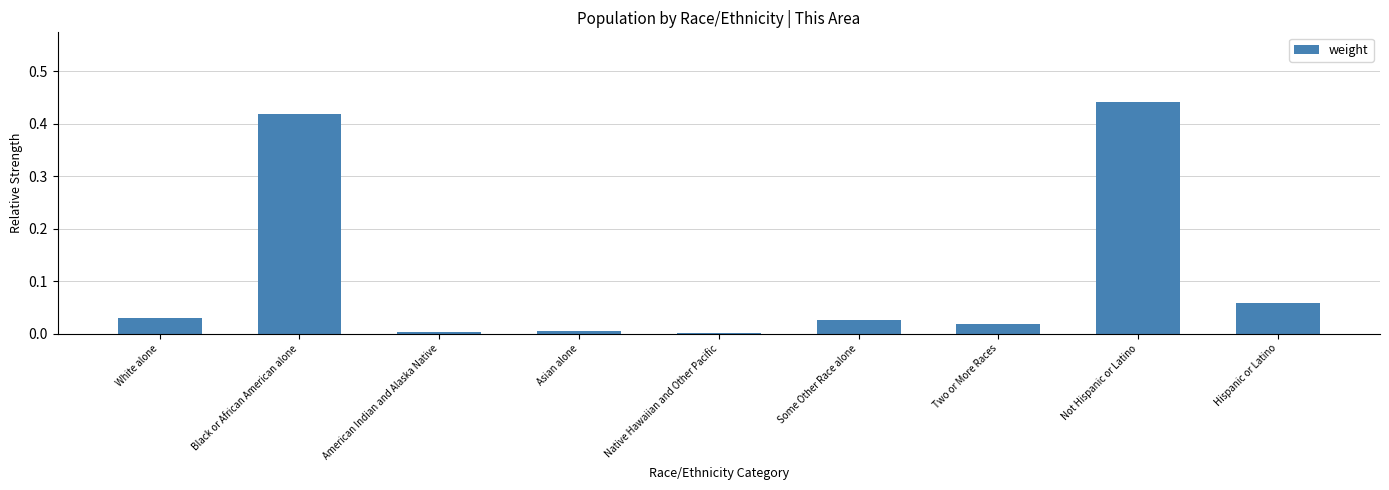

Which has a higher value, Hispanic or Latino or Two or More Races?

Hispanic or Latino